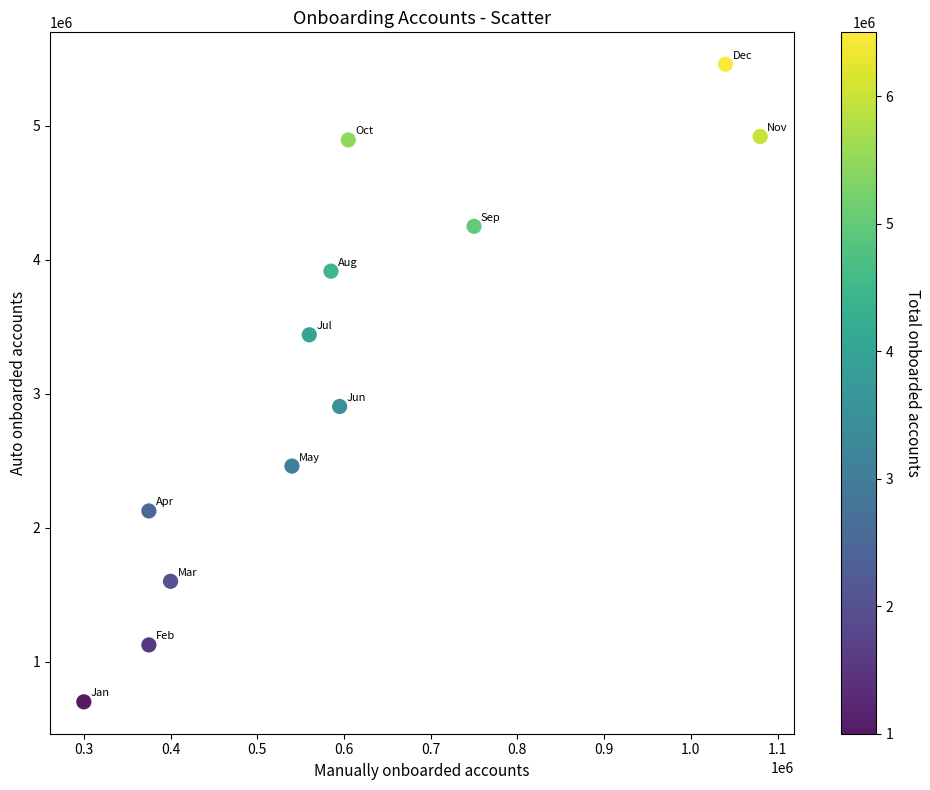

What is the average X value?

600417